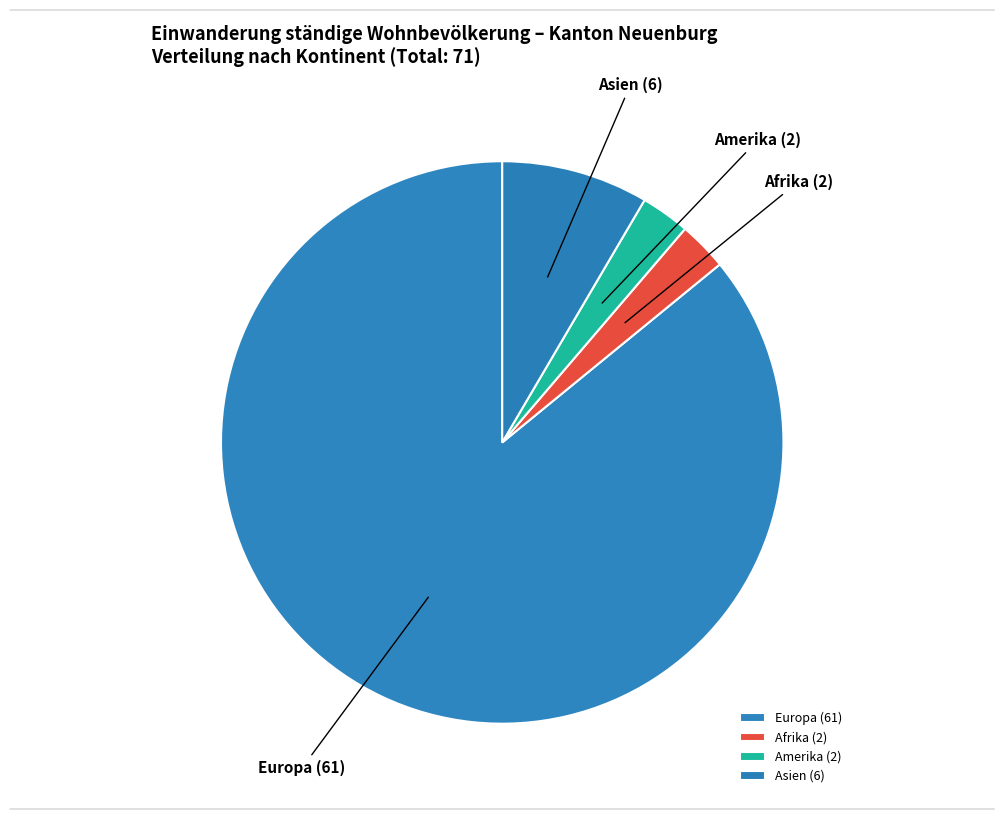

Approximately how many times larger is the value at Afrika compared to Asien?

0.3